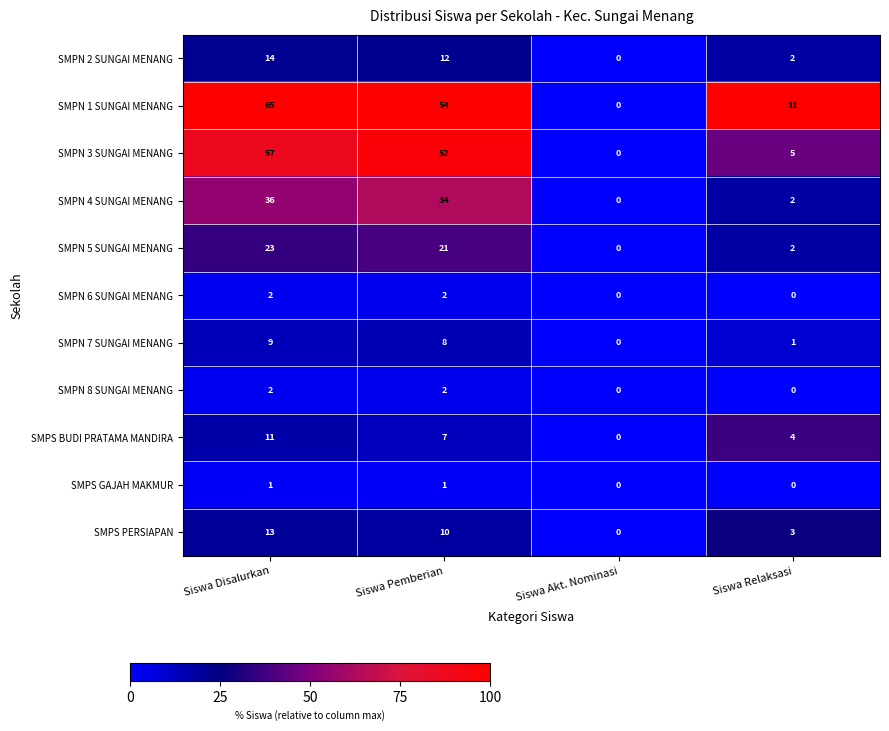

Between Siswa Disalurkan and Siswa Pemberian, which series saw the biggest shift?

SMPN 1 SUNGAI MENANG